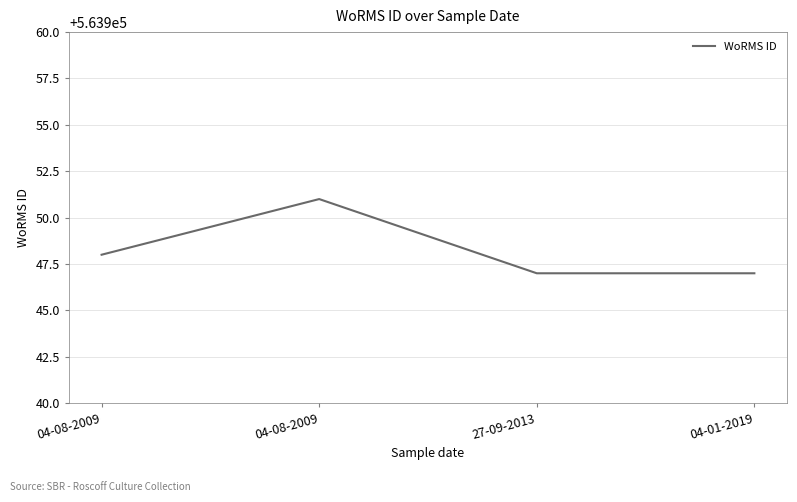

Is it true that the value at 04-01-2019 is 388118?

False